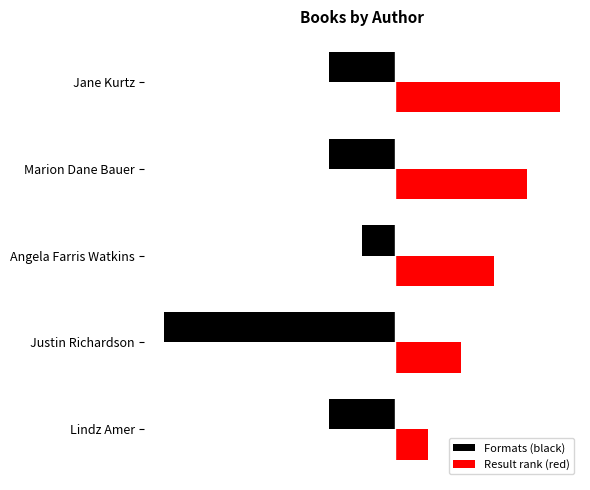

What are all the series names shown in the legend?

Formats (black), Result rank (red)